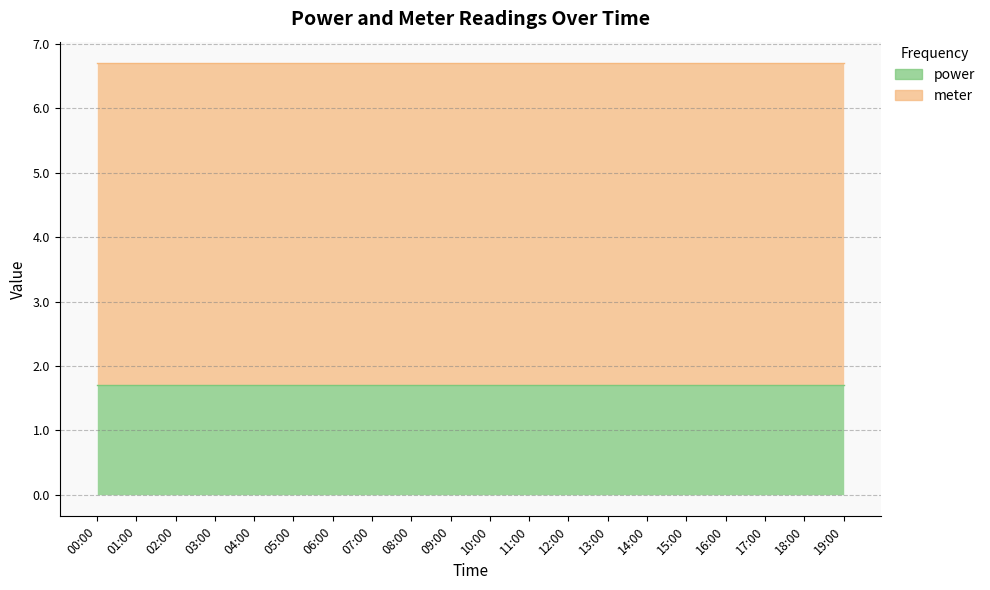

The value of meter at 18:00 is 2.1. True or false?

False